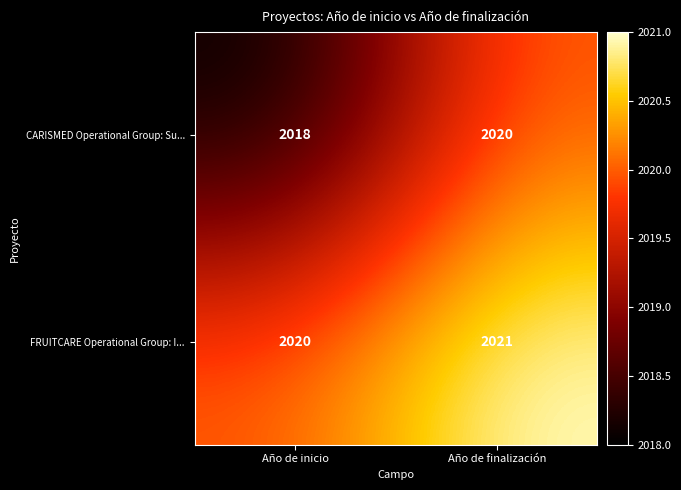

Reading left to right, transcribe all the data shown in this chart.

CARISMED Operational Group: Su...: Año de inicio=2018	Año de finalización=2020
FRUITCARE Operational Group: I...: Año de inicio=2020	Año de finalización=2021